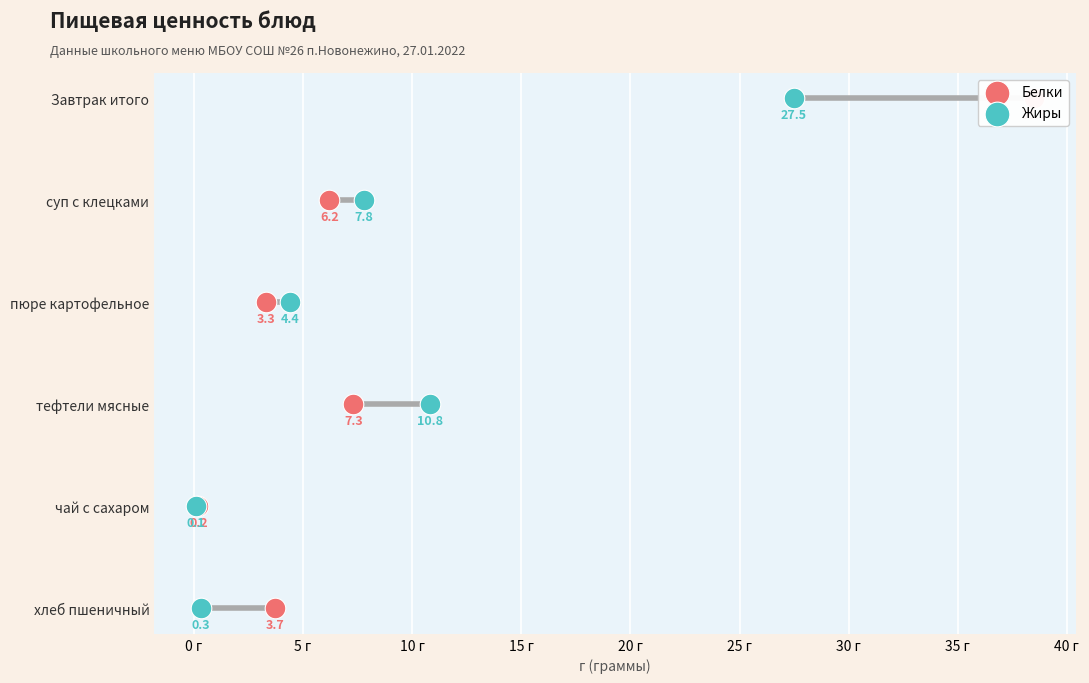

What are all the series names shown in the legend?

Белки, Жиры